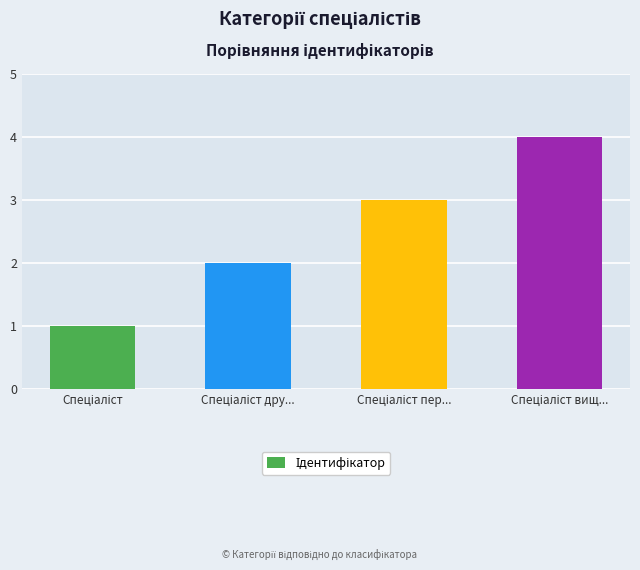

What is the difference between the maximum and minimum values?

3